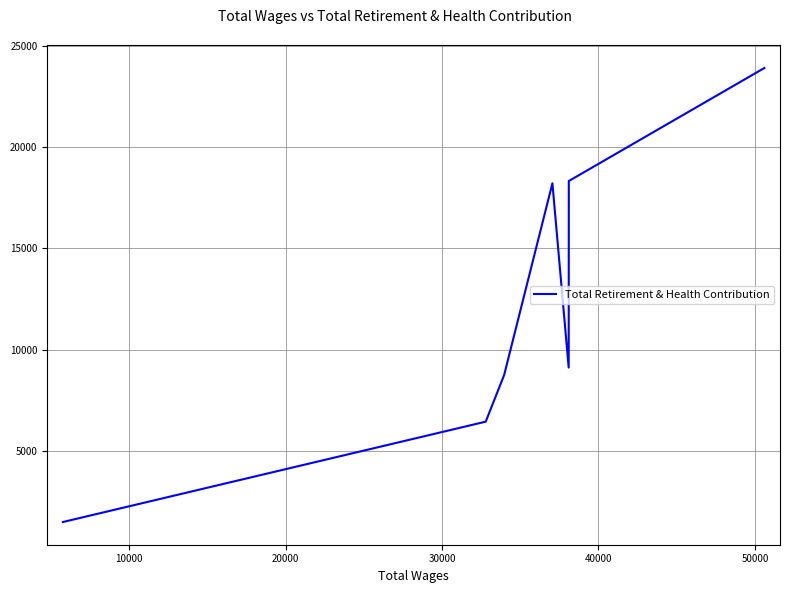

How many interior local valleys (lower than both neighbors) does the data have?

1